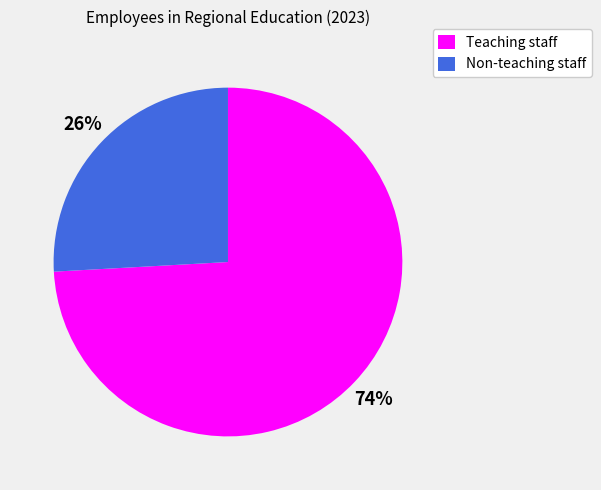

Rank the categories by value from highest to lowest.

Teaching staff, Non-teaching staff